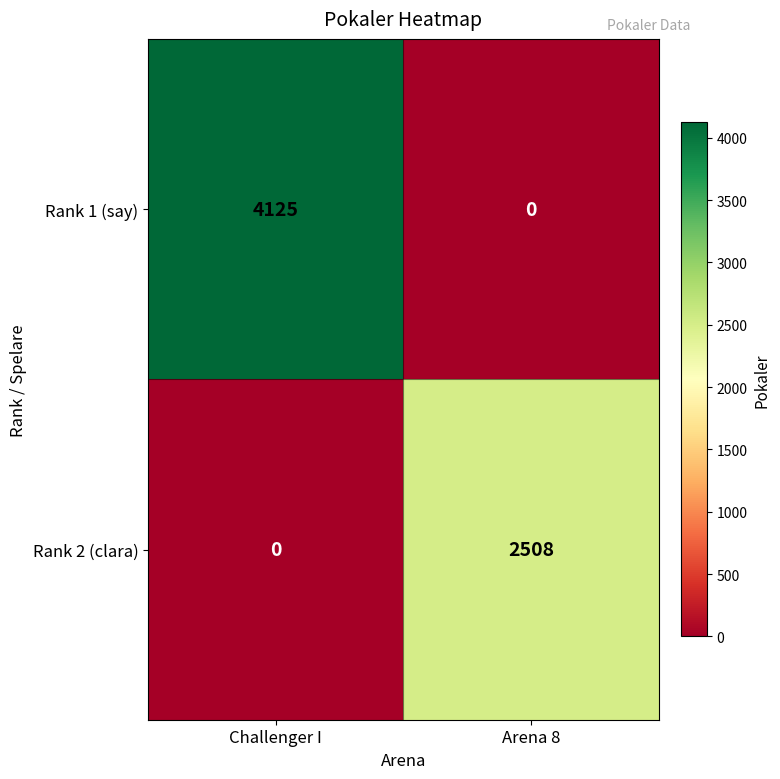

How many values in Rank 1 (say) are above zero?

1